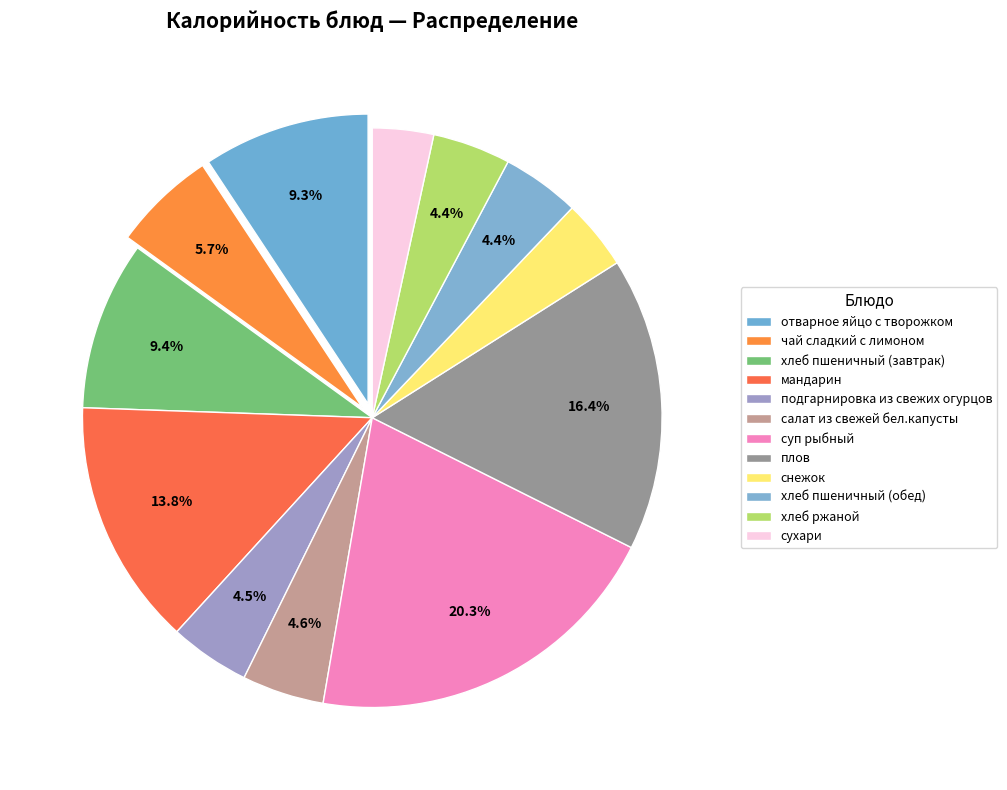

How many slices are in this pie chart?

12